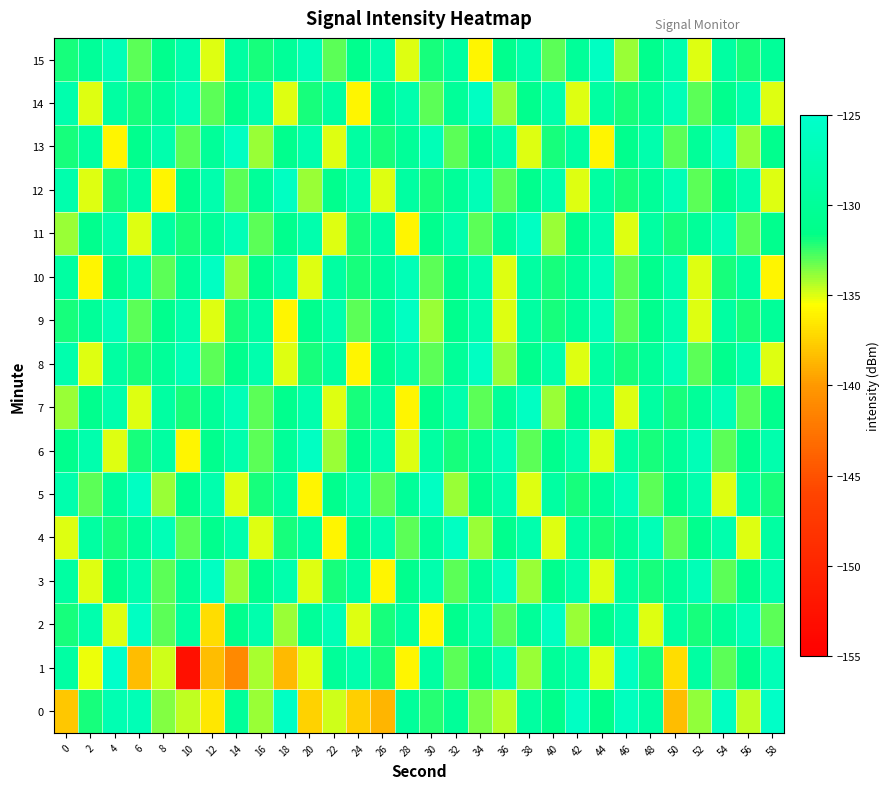

What is the difference between the highest and lowest values at 0?

9.9